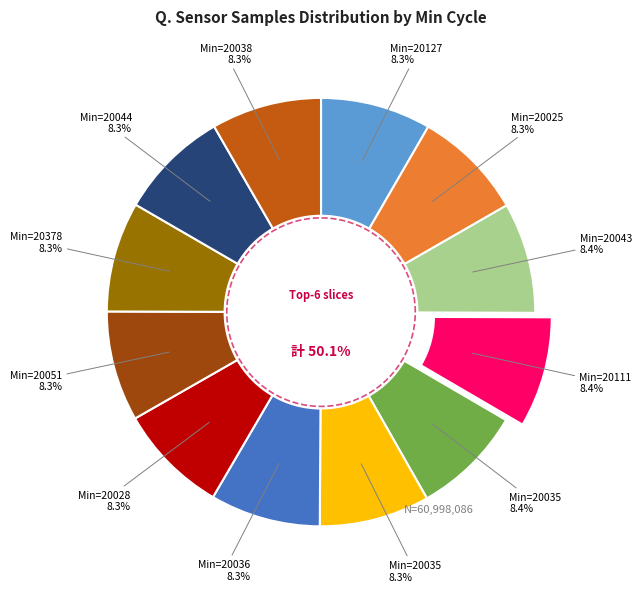

What percentage is the 20035 slice, to the nearest percent?

8%